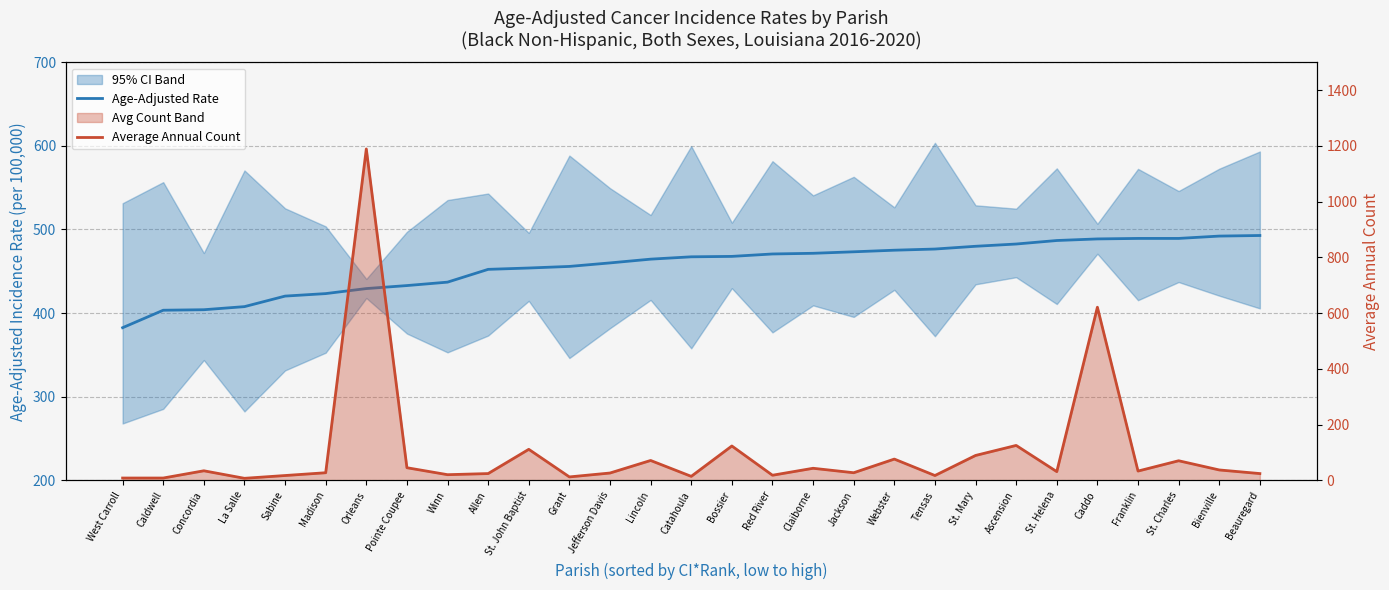

Rank the categories by Average Annual Count value from lowest to highest.

La Salle, West Carroll, Caldwell, Grant, Catahoula, Sabine, Tensas, Red River, Winn, Allen, Beauregard, Jefferson Davis, Madison, Jackson, St. Helena, Franklin, Concordia, Bienville, Claiborne, Pointe Coupee, St. Charles, Lincoln, Webster, St. Mary, St. John Baptist, Bossier, Ascension, Caddo, Orleans